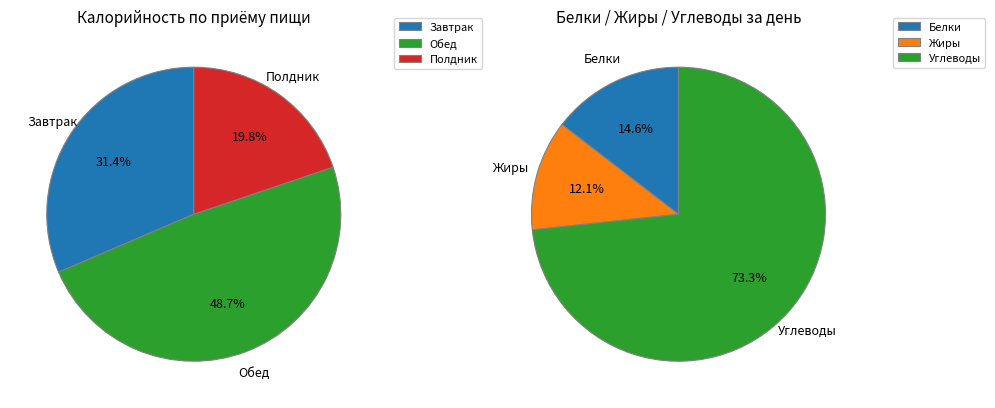

What percentage do Обед and Завтрак together represent?

80.2%